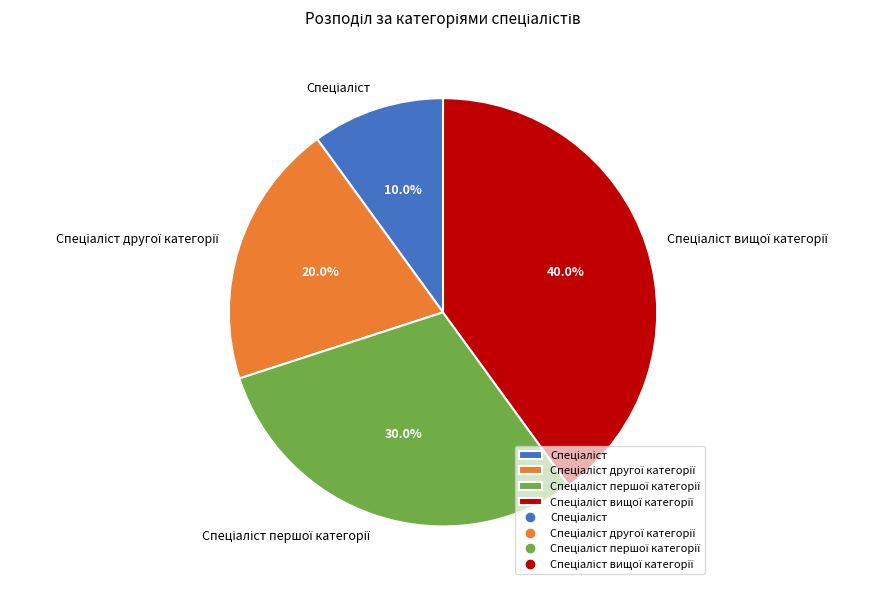

Does any single category account for the majority?

No